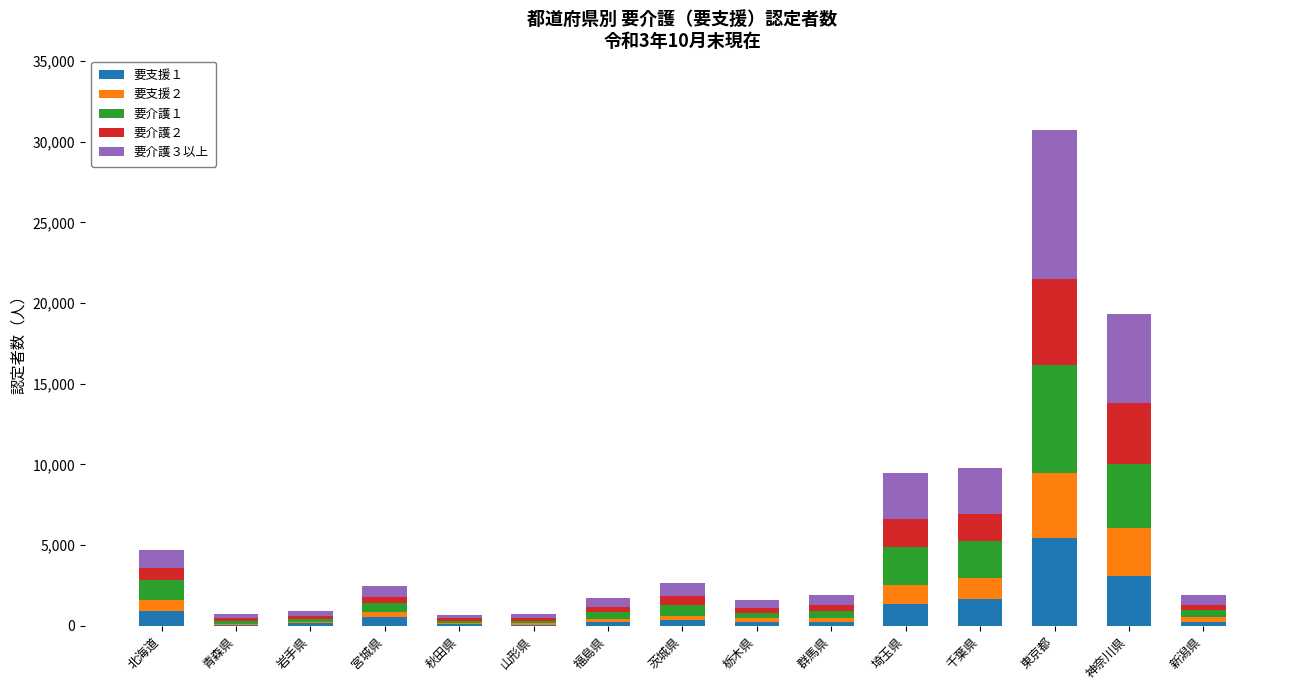

Which category has the highest value in the 要支援１ series?

東京都